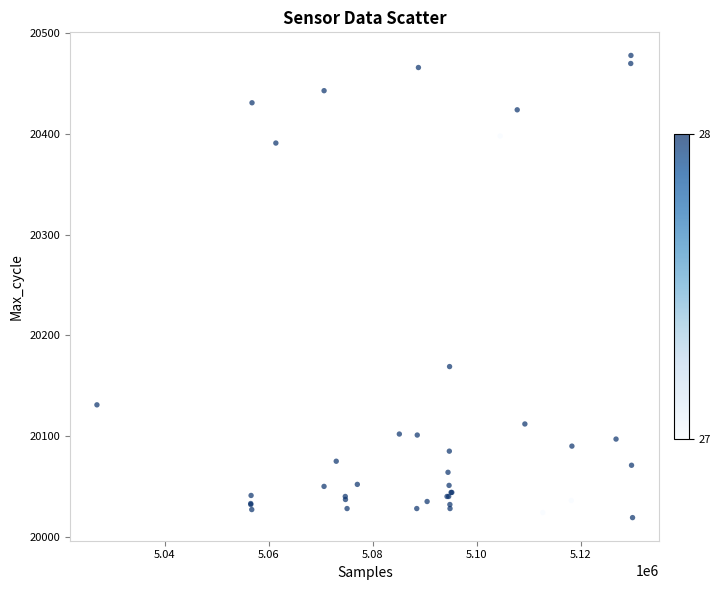

What Y value in the scatter plot is closest to 20248?

20169